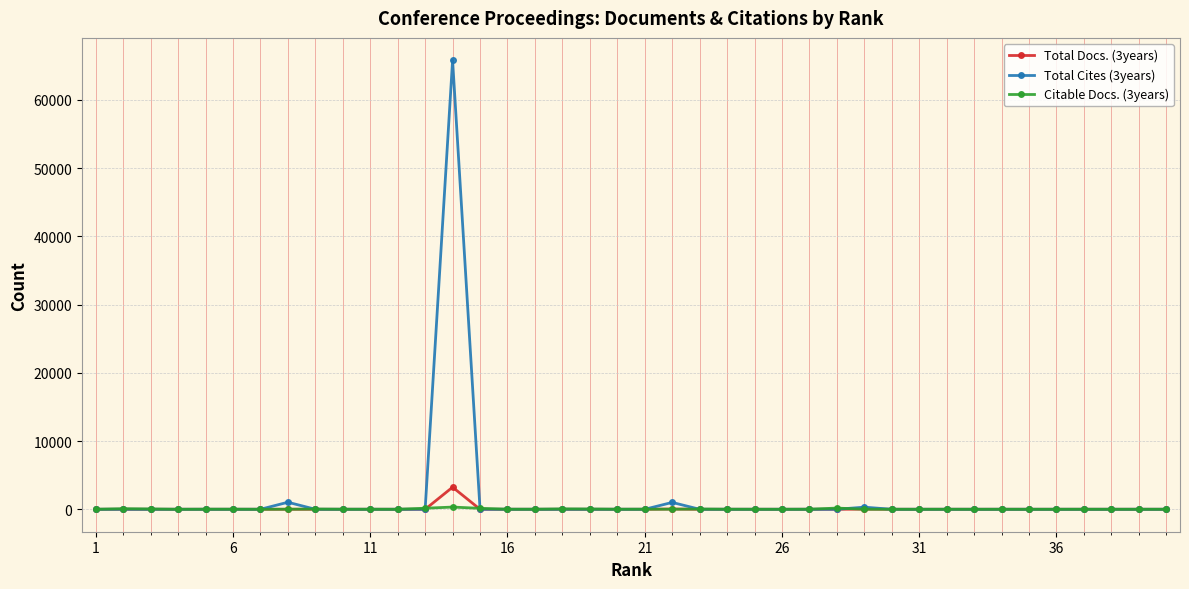

True or false: Total Docs. (3years) has more than 1 interior local peaks.

True